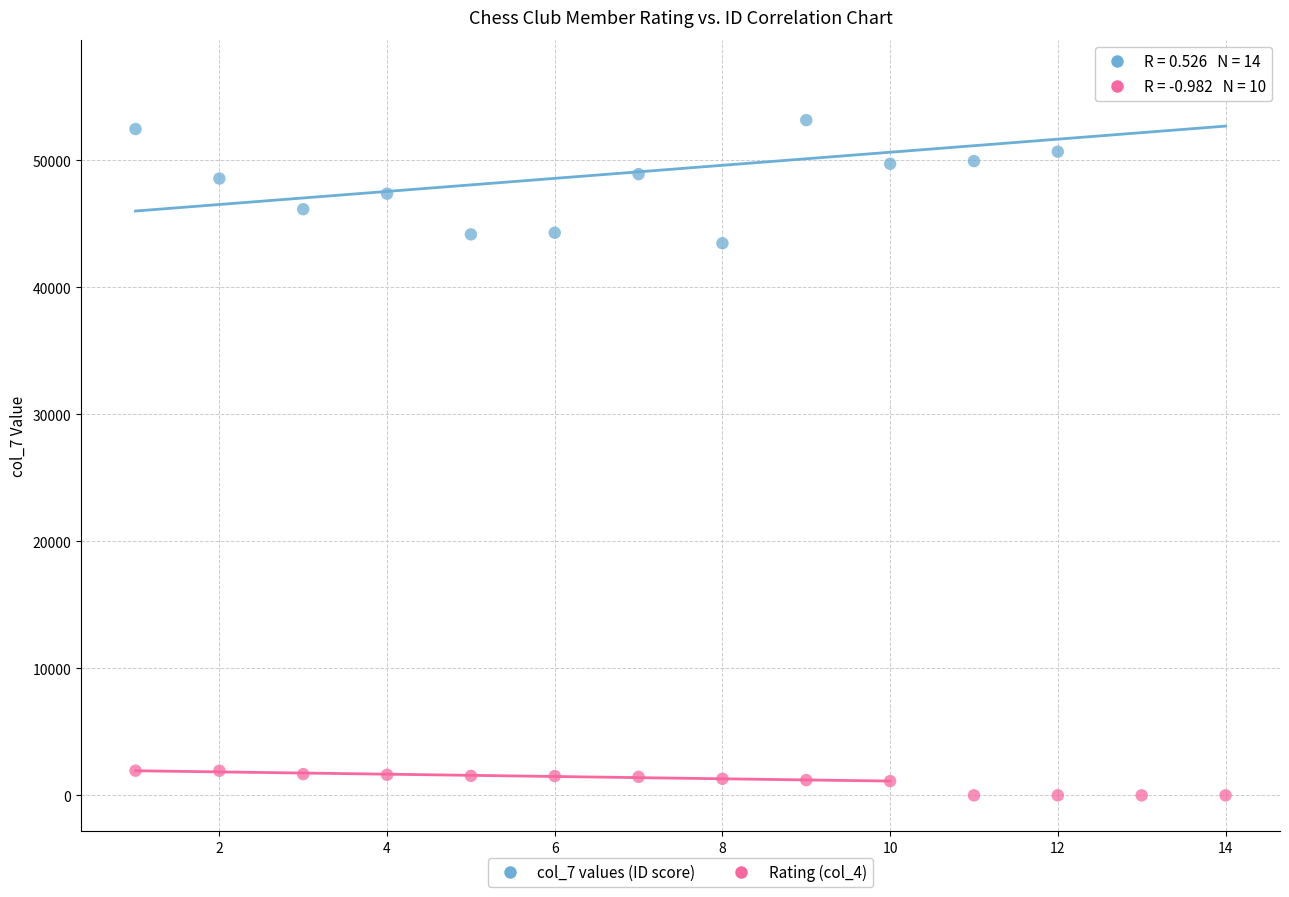

What is the X range (max minus min) for the scatter plot?

13